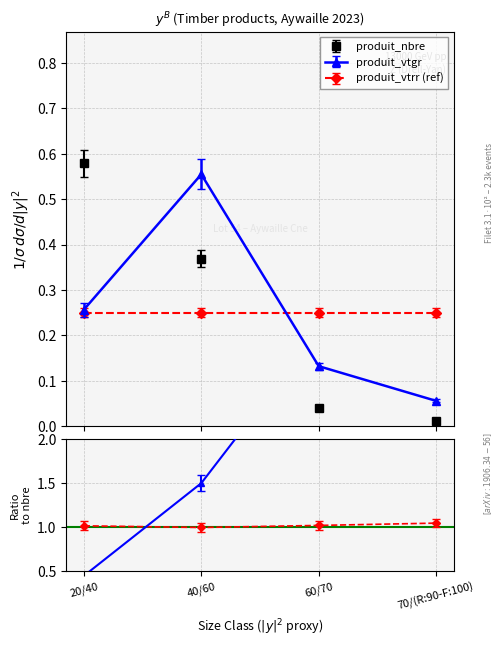

Between which two adjacent categories do produit_nbre and produit_vtgr first intersect?

20/40 and 40/60